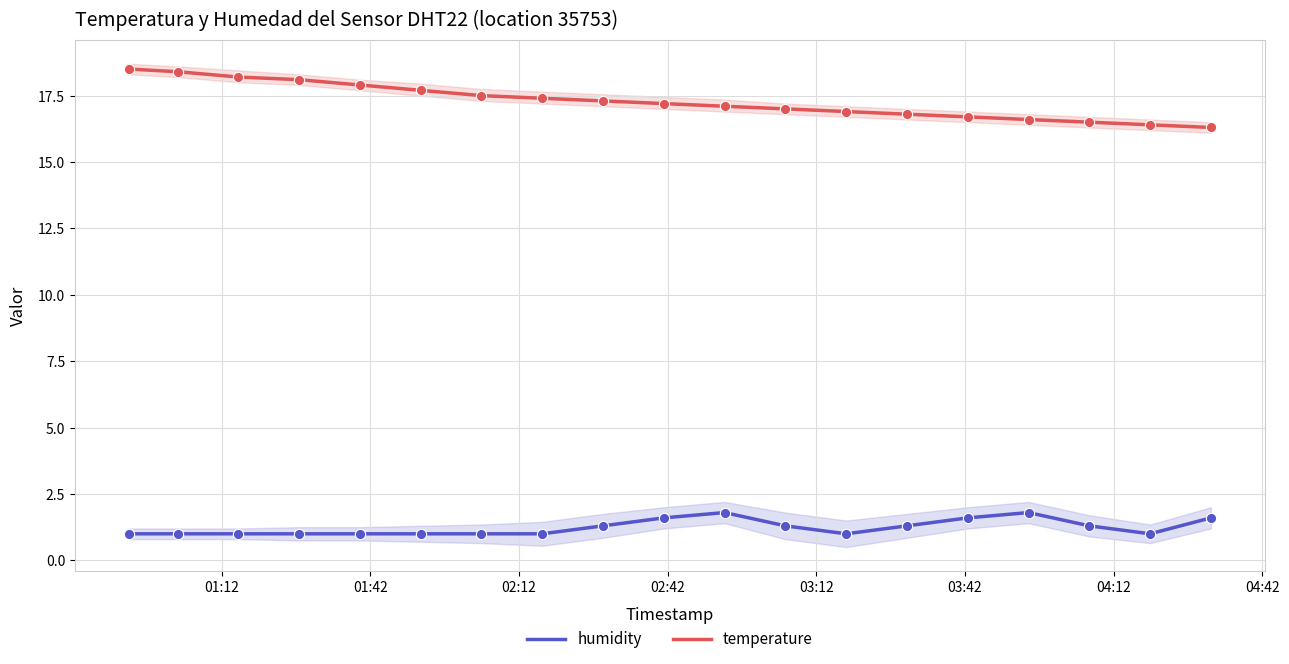

What is the highest value of the temperature series?

18.5